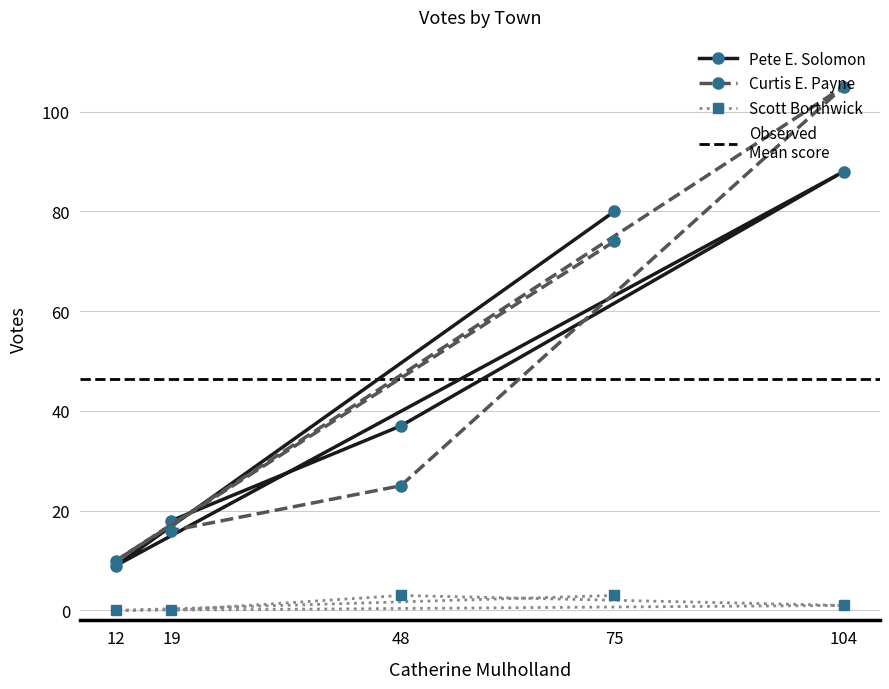

List the labels in order of Curtis E. Payne value, largest first.

104, 75, 48, 19, 12